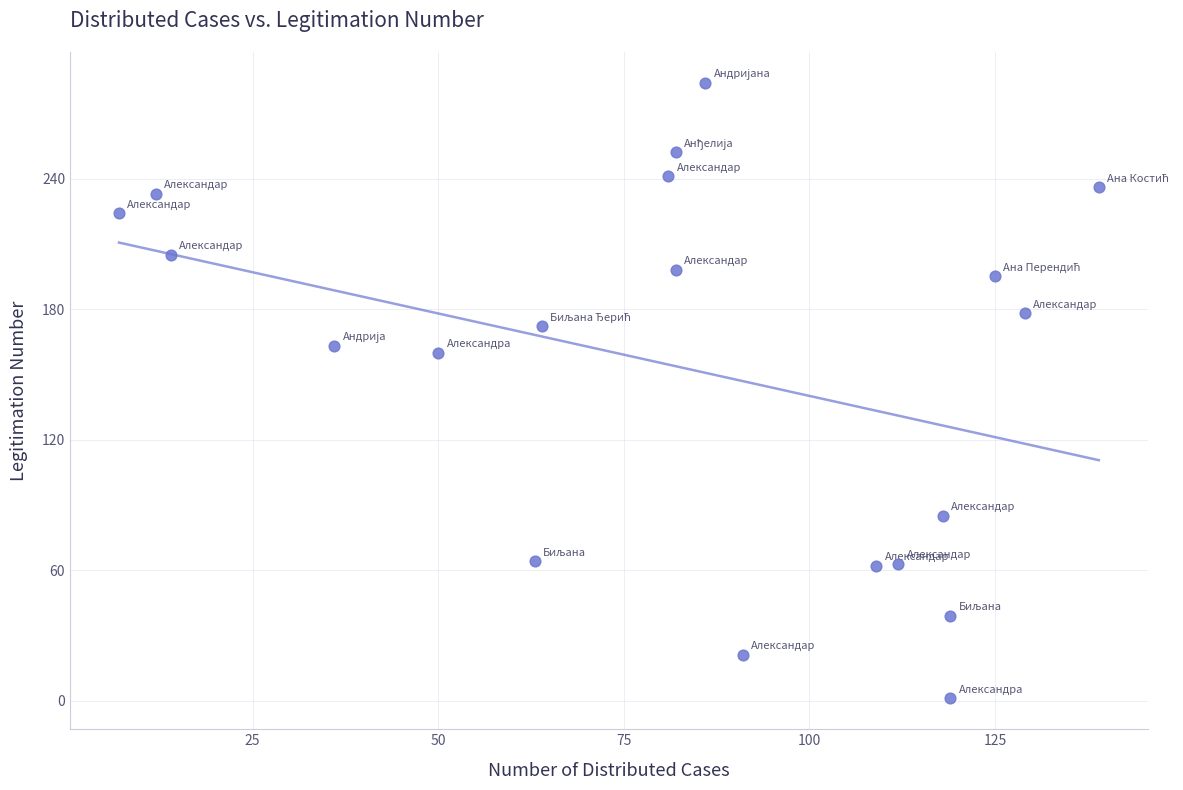

What is the range of Y values (max minus min)?

283